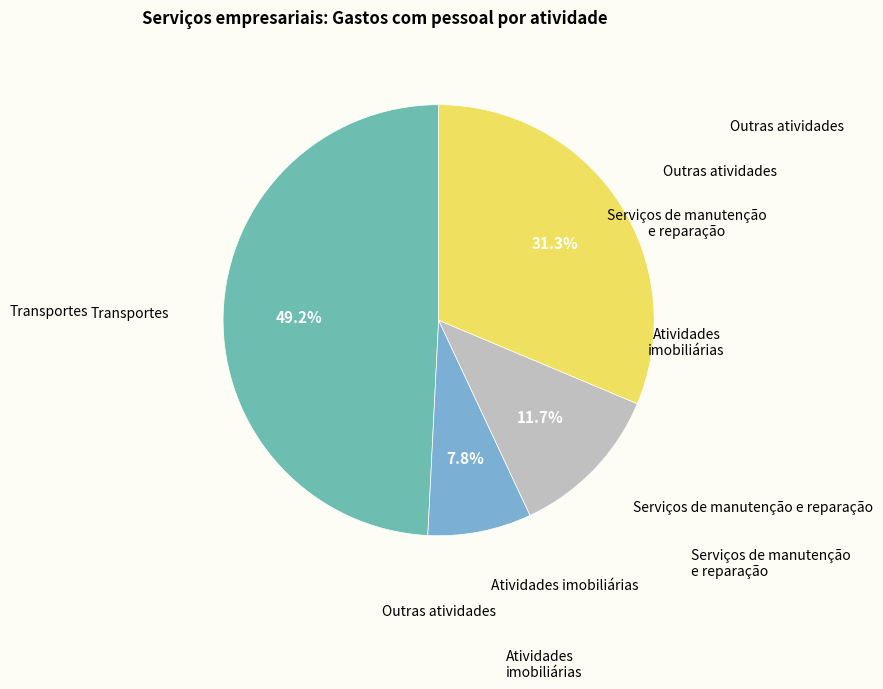

How many segments does this pie chart have?

4